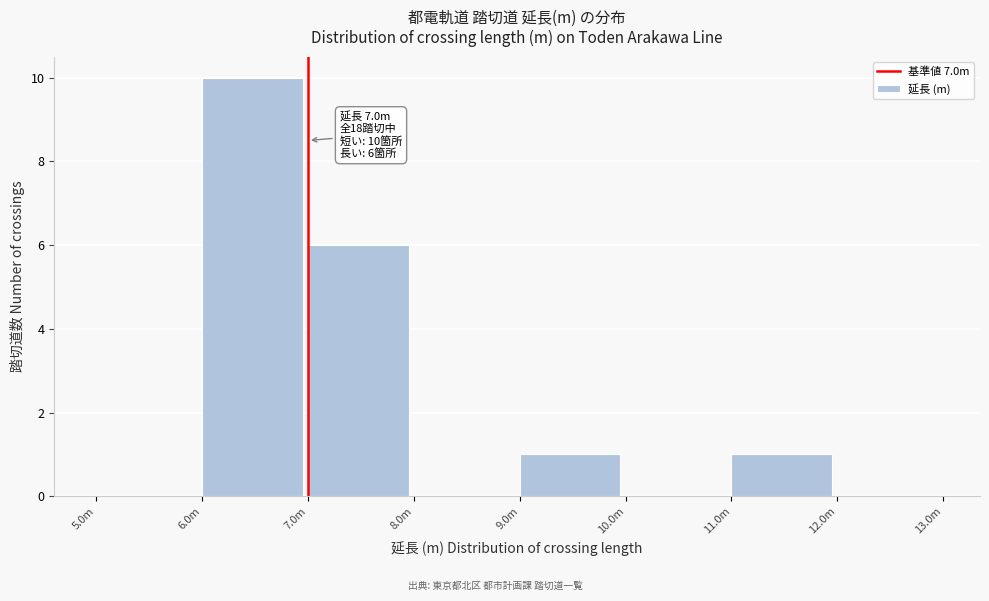

Reading left to right, what are all the values shown in this chart?

5.0m=0	6.0m=10	7.0m=6	8.0m=0	9.0m=1	10.0m=0	11.0m=1	12.0m=0